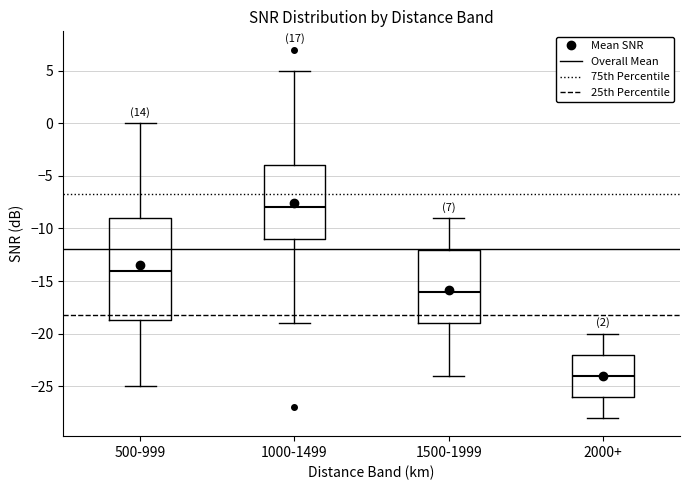

Reading left to right, read every box against the y-axis: the position of its median line, the range the box covers, and the ends of its whiskers. The values are not printed on the chart, so give them approximately, as read against the axis.

500-999: median -14.0, box -18.5 to -9.0, whiskers -25.0 to 0.0
1000-1499: median -8.0, box -11.0 to -4.0, whiskers -19.0 to 5.0
1500-1999: median -16.0, box -19.0 to -12.0, whiskers -24.0 to -9.0
2000+: median -24.0, box -26.0 to -22.0, whiskers -28.0 to -20.0